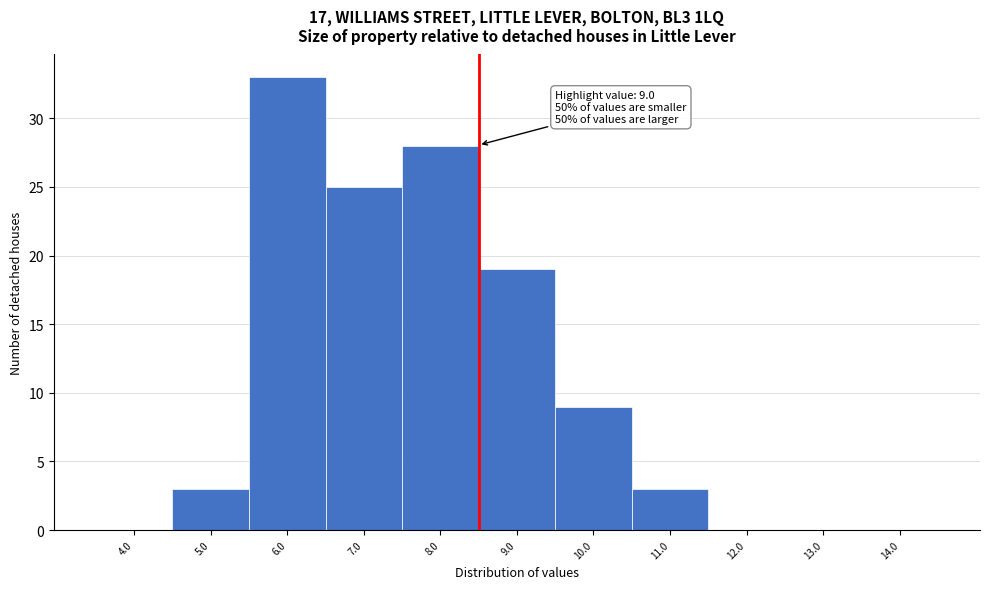

Reading left to right, transcribe all the data shown in this chart.

4.0=0	5.0=3	6.0=33	7.0=25	8.0=28	9.0=19	10.0=9	11.0=3	12.0=0	13.0=0	14.0=0